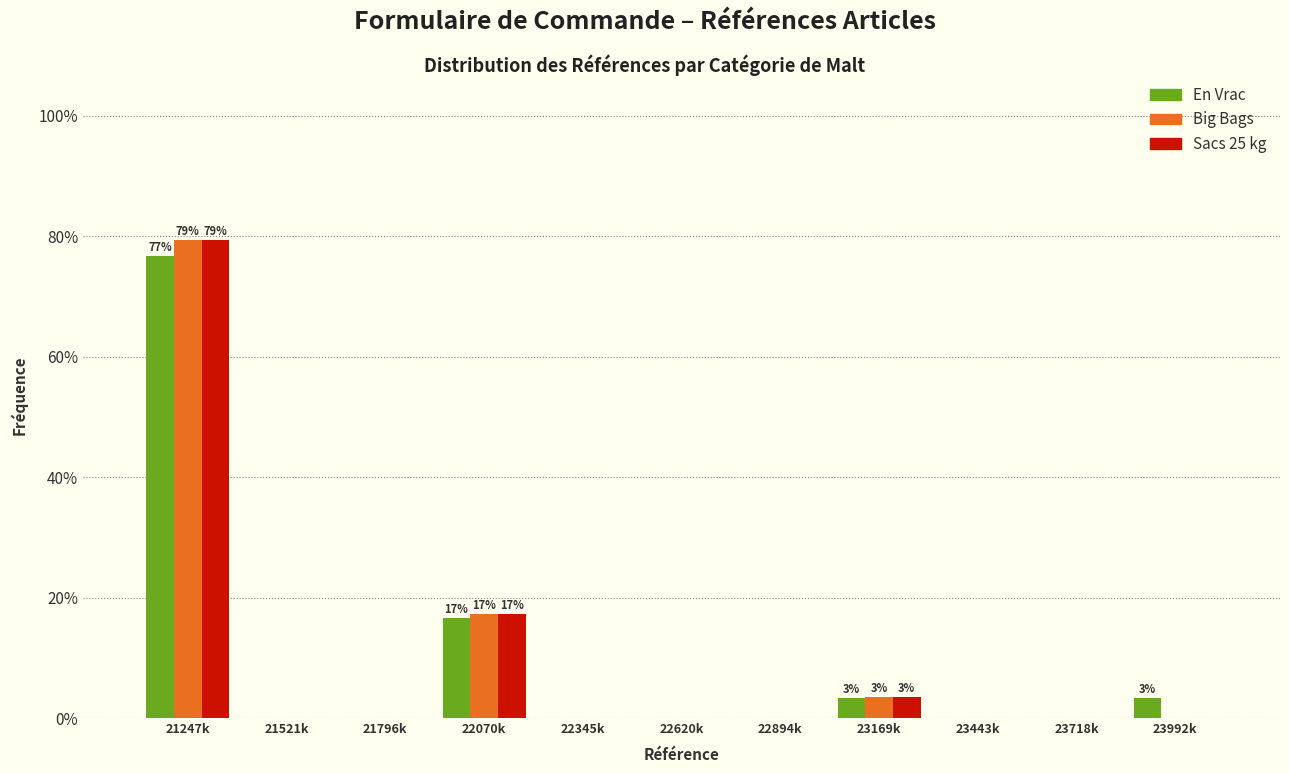

What is the total value across all series at 23992k?

3.3